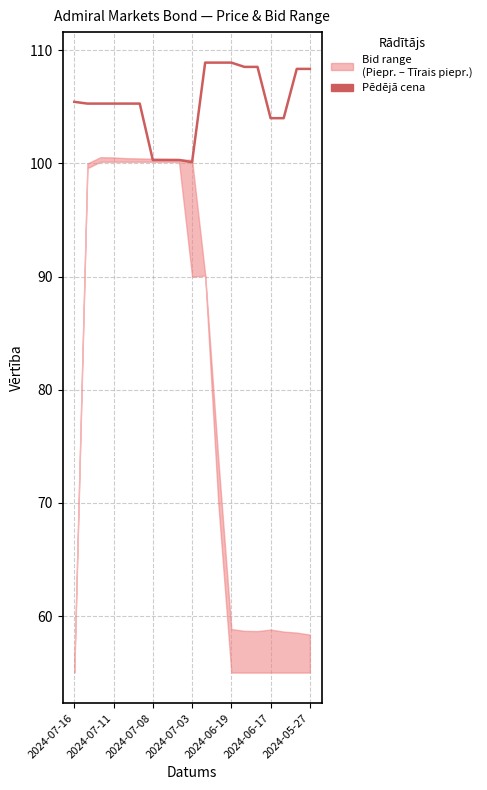

The chart shows a value of 185.9 at 16. True or false?

False